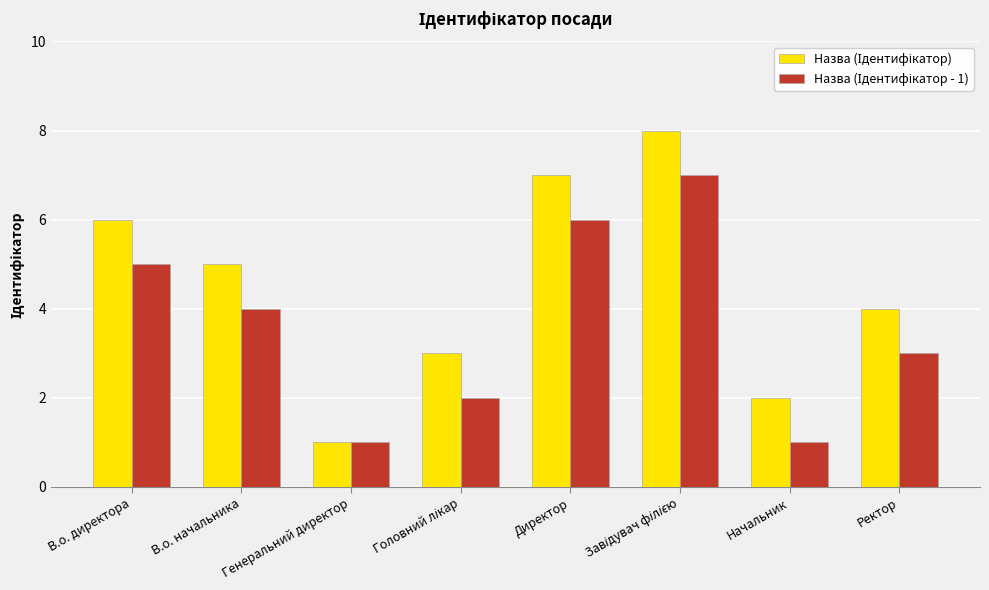

What is the maximum value shown in the chart?

8